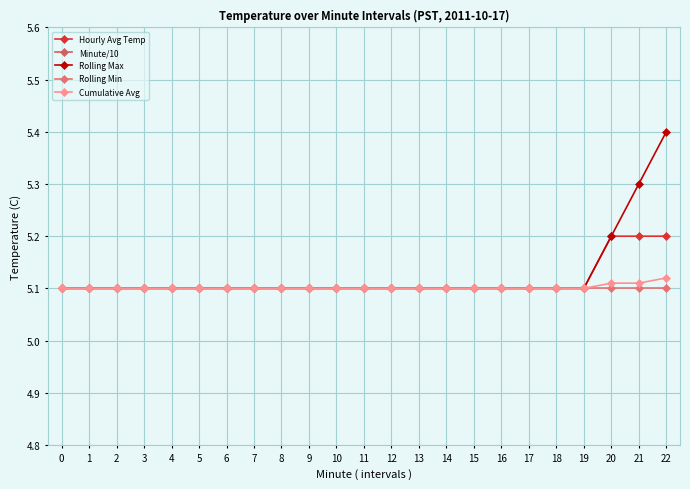

True or false: Rolling Max has more than 1 interior local peaks.

False